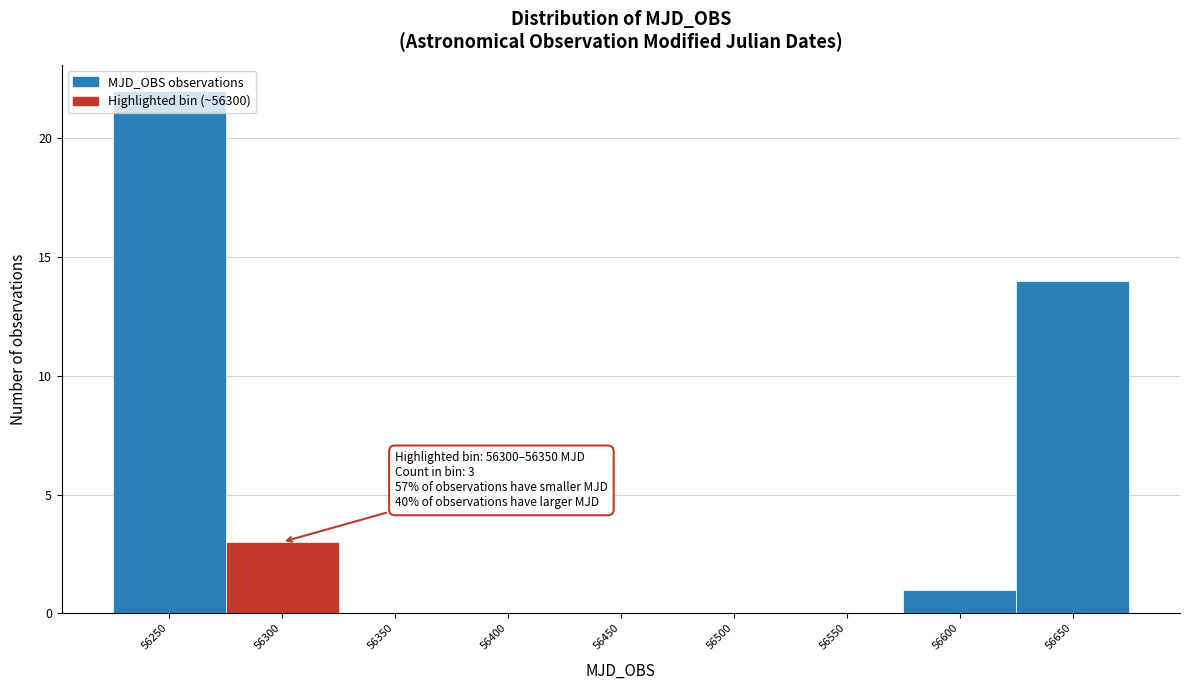

What is the change in value from 56250 to 56500?

-22